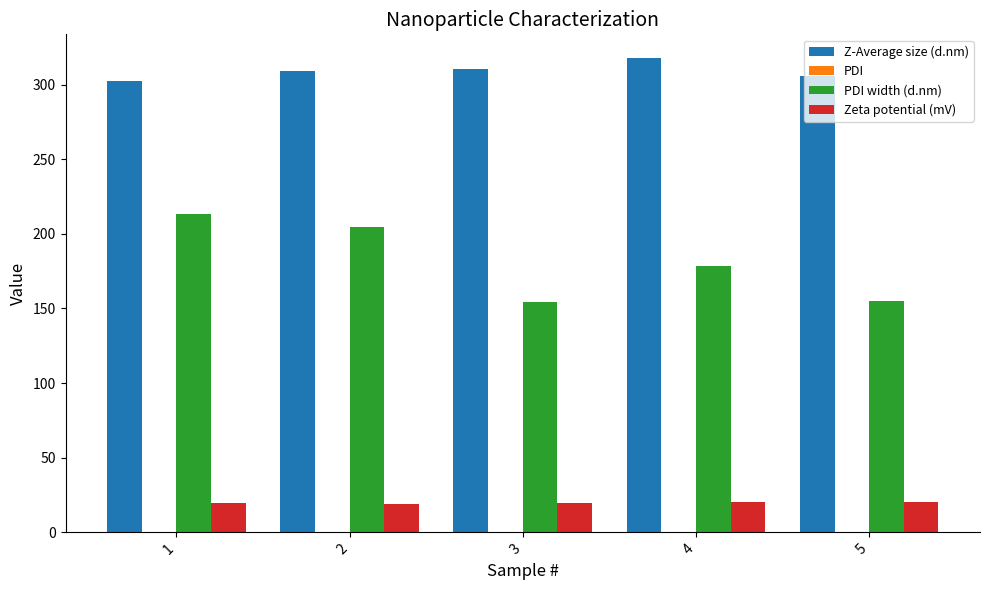

Are the bars grouped side by side (vs. stacked)?

Yes